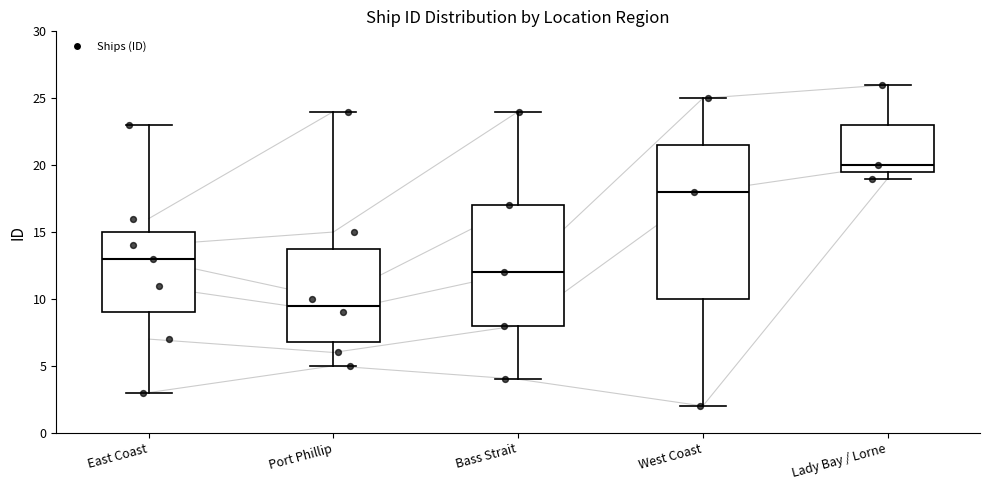

Where is the lower edge of the box for East Coast on the y-axis? The values are not printed on the chart, so give them approximately, as read against the axis.

9.0